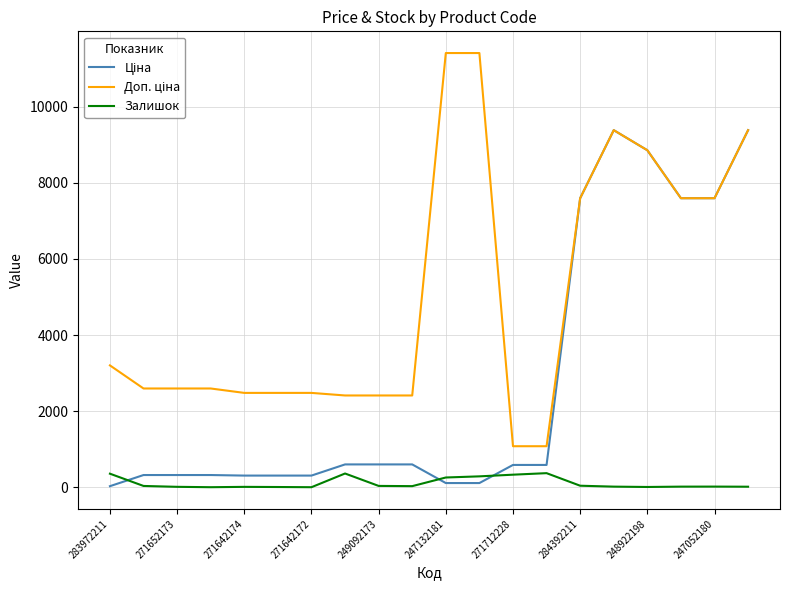

List the series in order of their overall mean, lowest first.

Залишок, Ціна, Доп. ціна